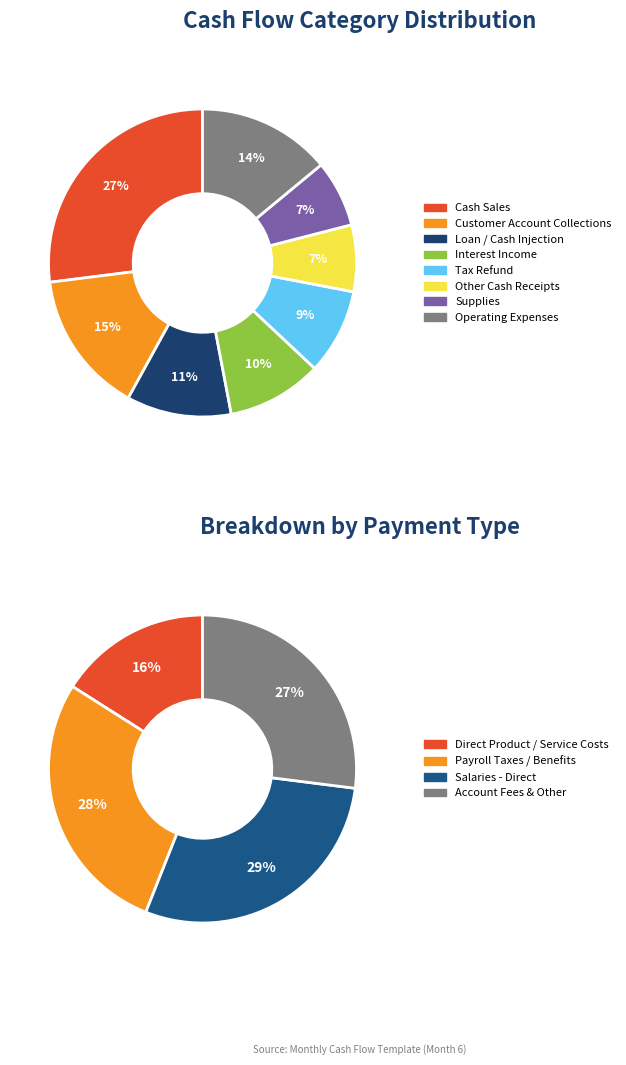

Which has a higher value, Interest Income or Tax Refund?

Interest Income